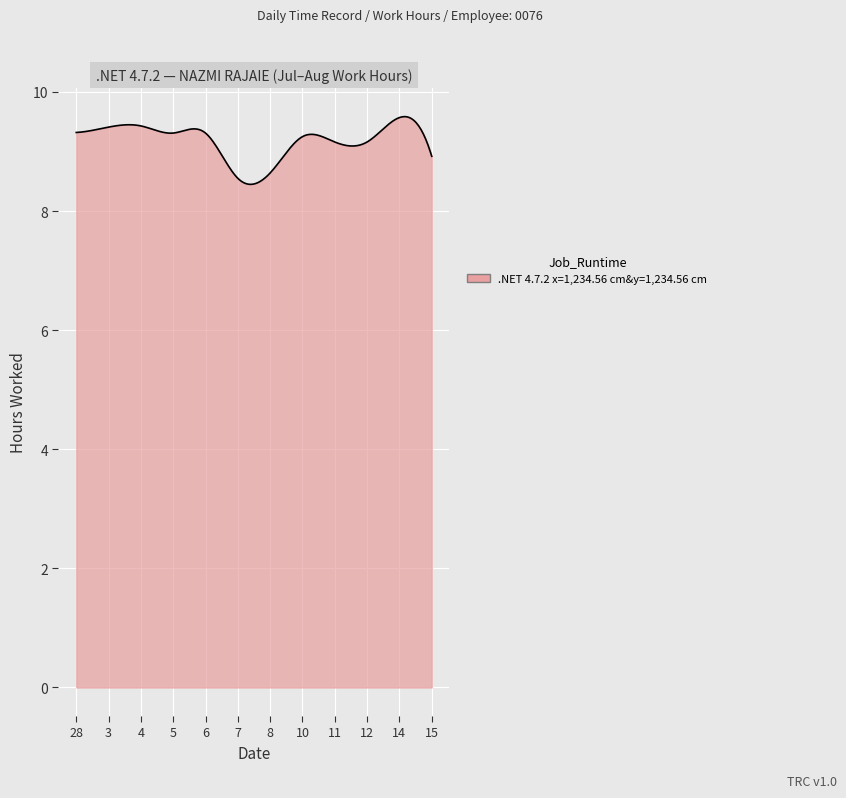

What is the minimum value shown in the chart?

8.4